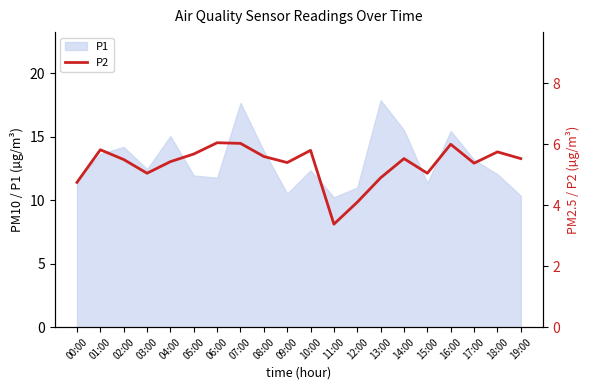

What is the label of the 20th point from the right?

00:00